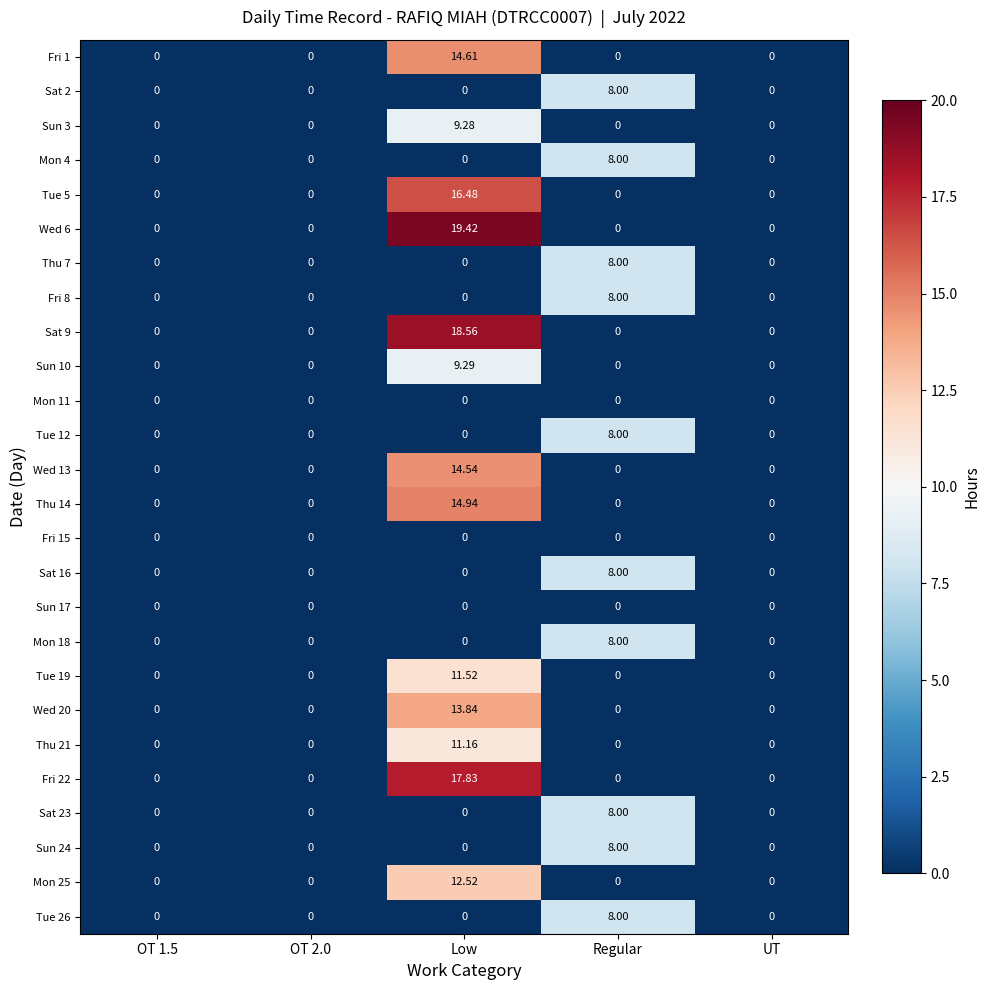

Which label corresponds to the largest value in the chart?

Low